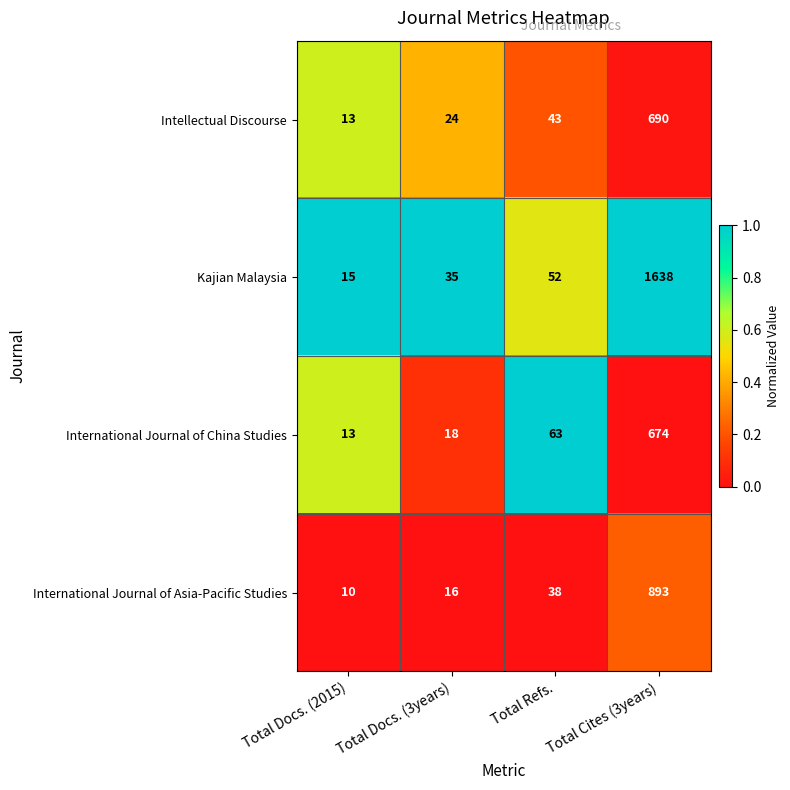

Which series has the largest total across all categories?

Kajian Malaysia